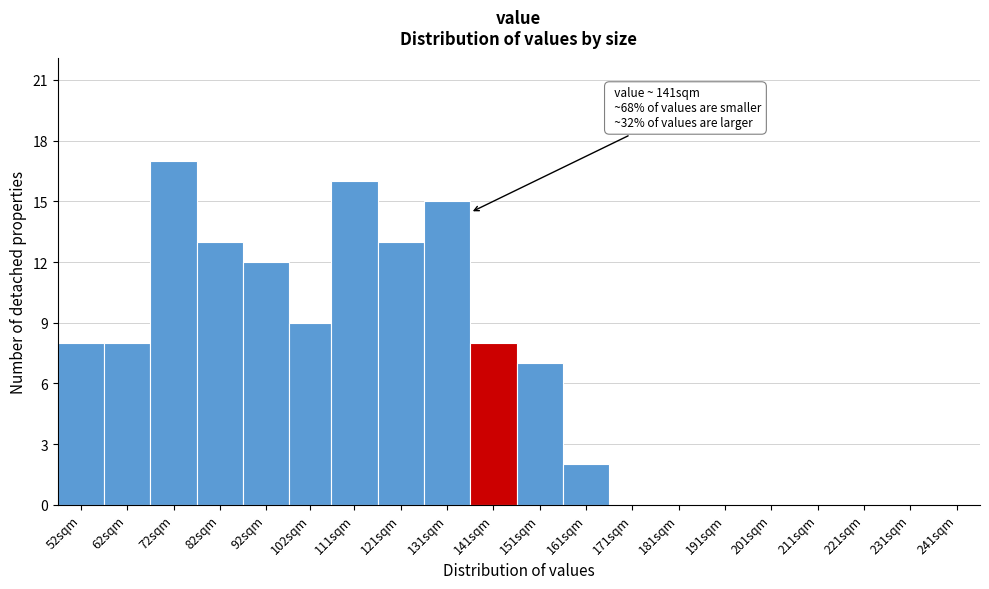

Reading left to right, what are all the values shown in this chart?

52sqm=8	62sqm=8	72sqm=17	82sqm=13	92sqm=12	102sqm=9	111sqm=16	121sqm=13	131sqm=15	141sqm=8	151sqm=7	161sqm=2	171sqm=0	181sqm=0	191sqm=0	201sqm=0	211sqm=0	221sqm=0	231sqm=0	241sqm=0